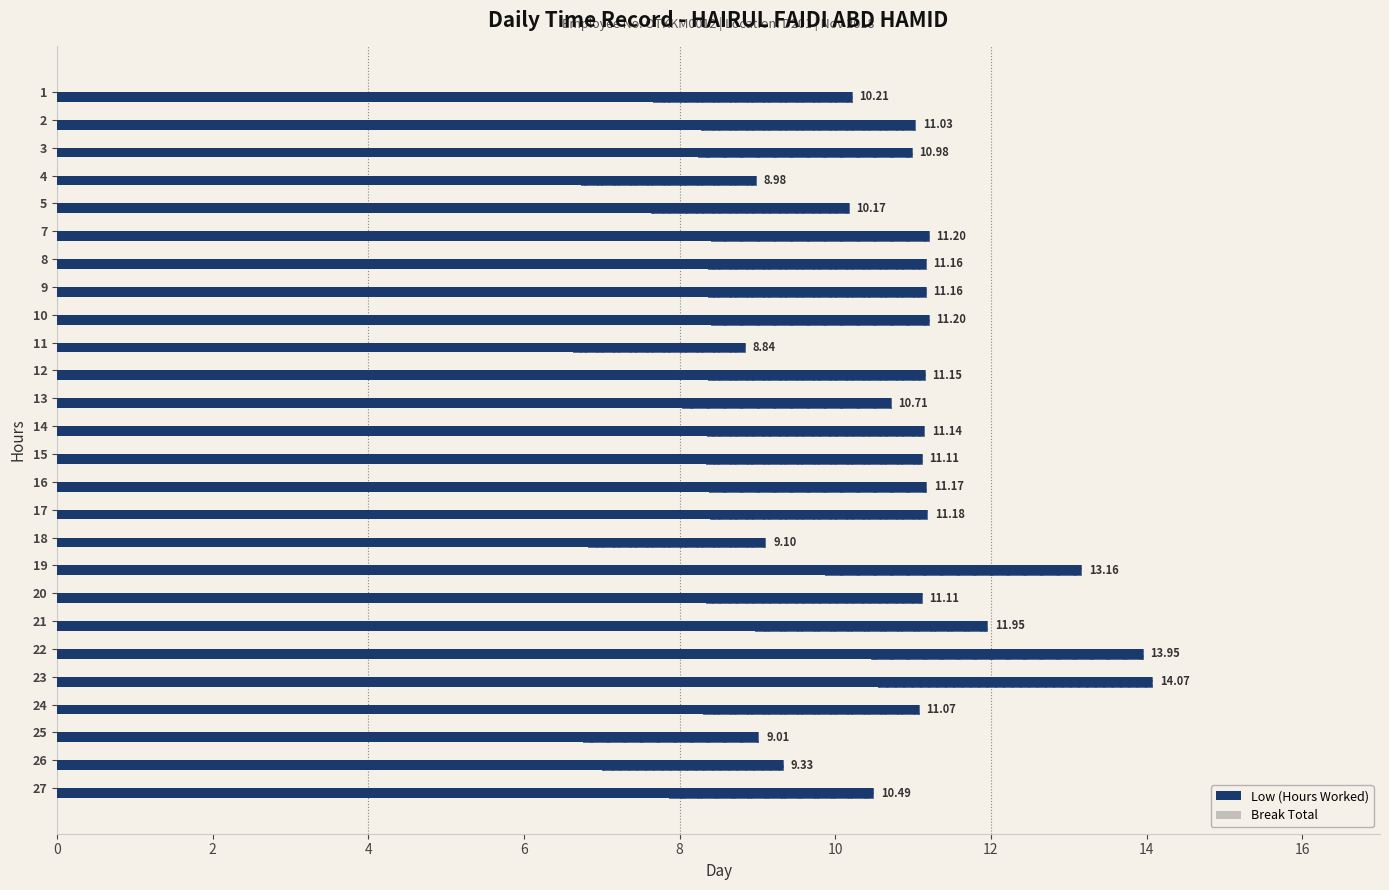

What is the difference between the maximum and minimum values in the Low (Hours Worked) series?

5.2